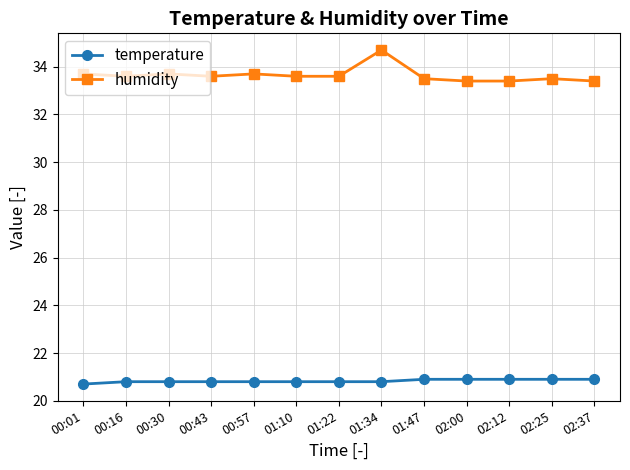

How many lines are shown in the chart?

2